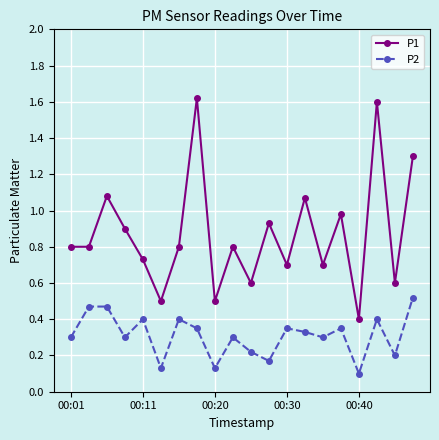

How many interior local valleys does the P2 series have?

7